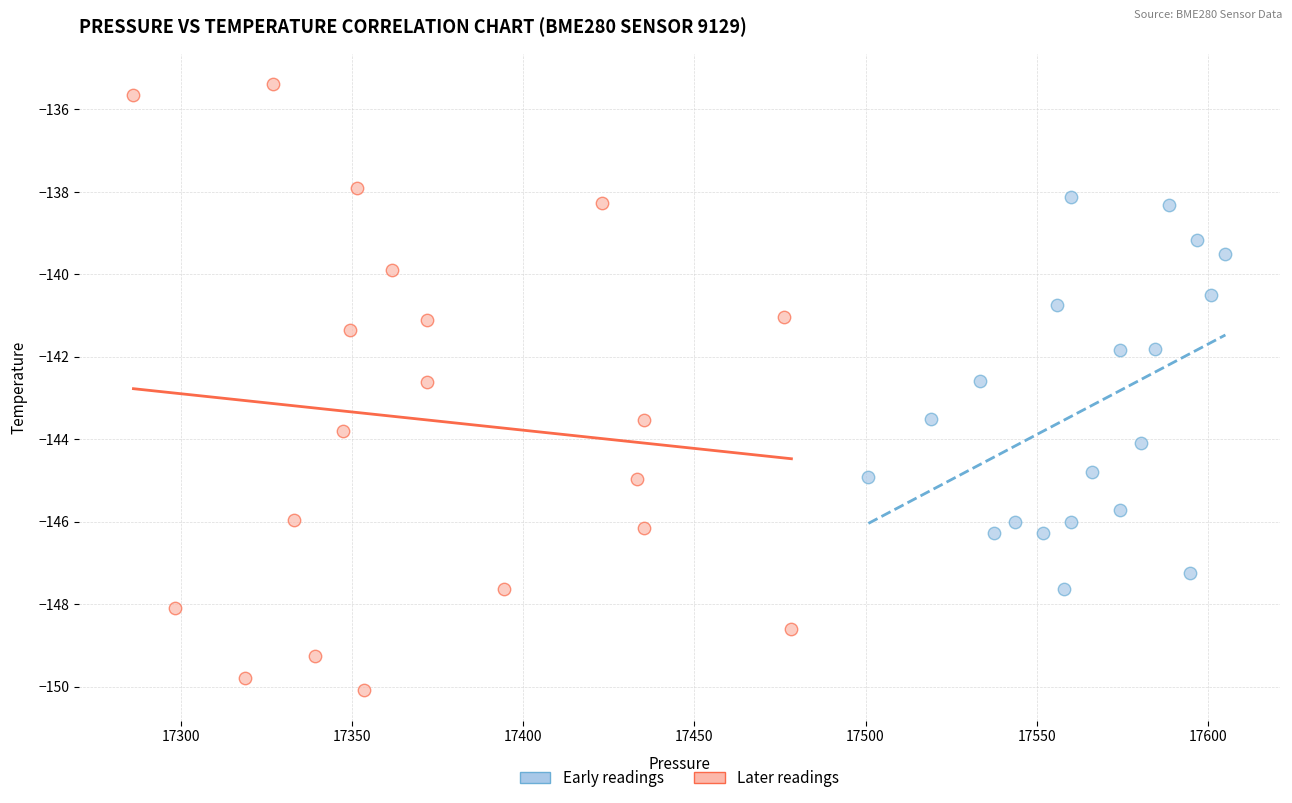

Which series reaches the minimum Y coordinate?

Later readings